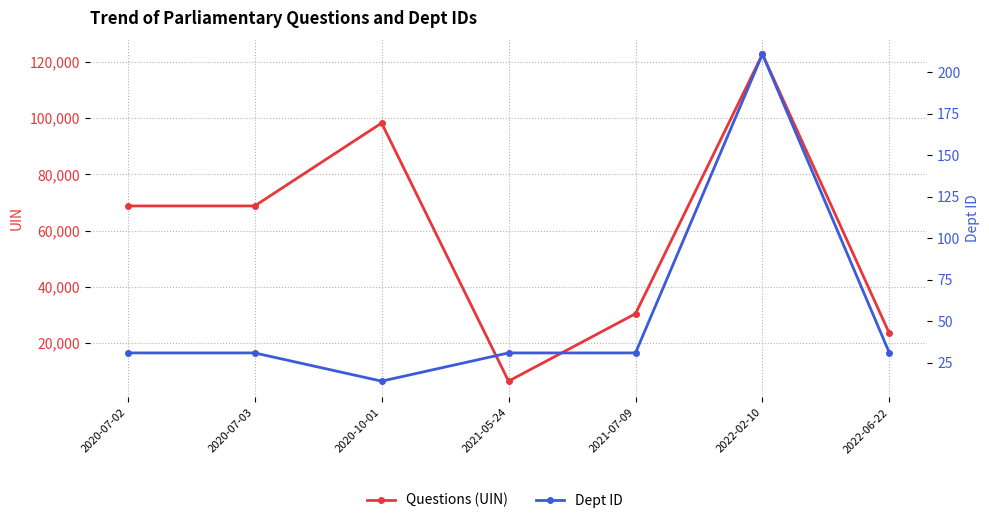

What is the sum of the Questions (UIN) values at 2020-07-03 and 2022-02-10?

191531